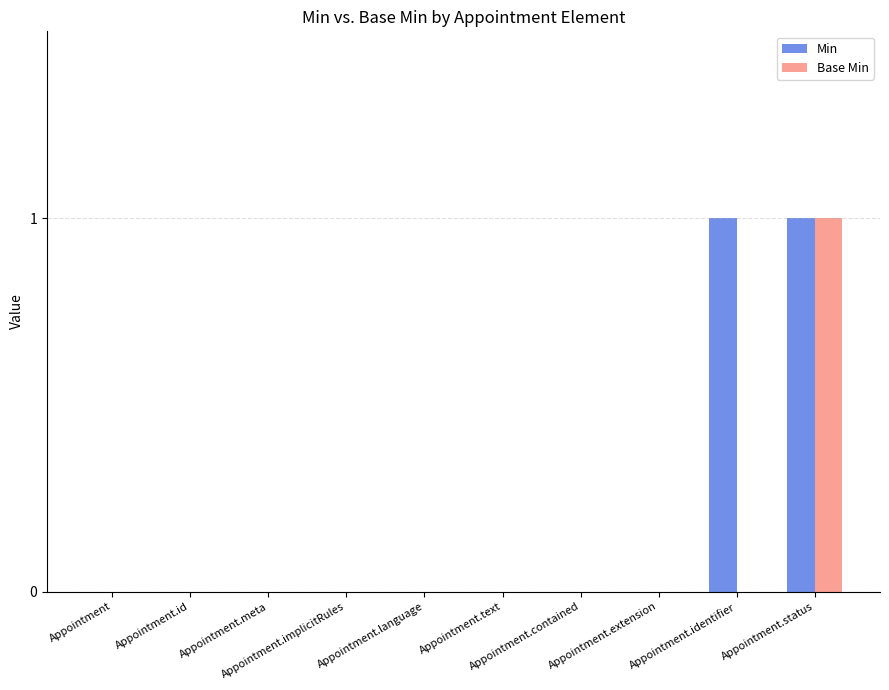

Which series has the largest total across all categories?

Min